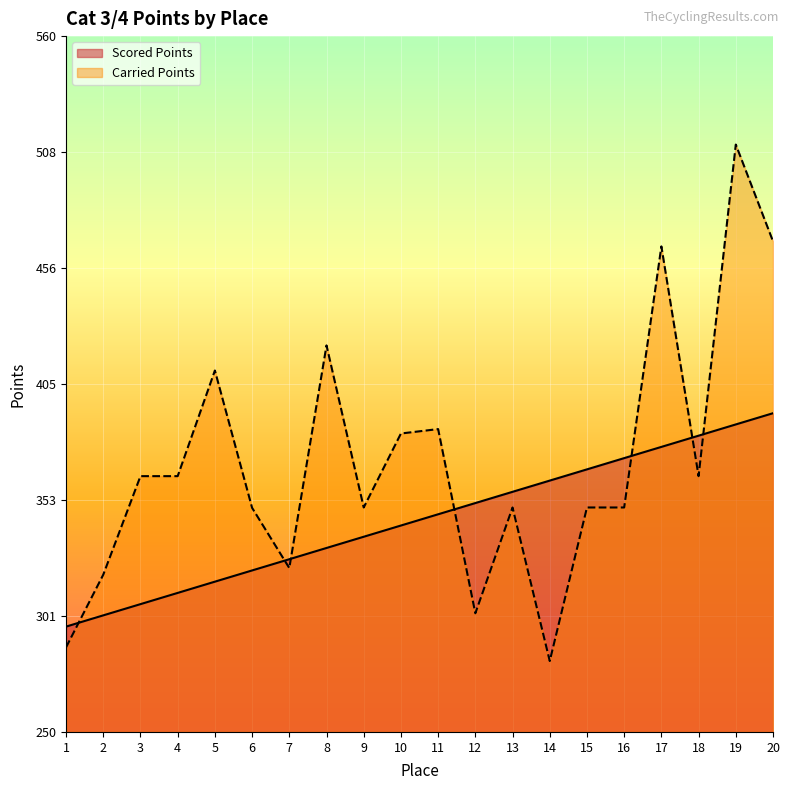

What is the difference between the highest and lowest values at 8?

90.2